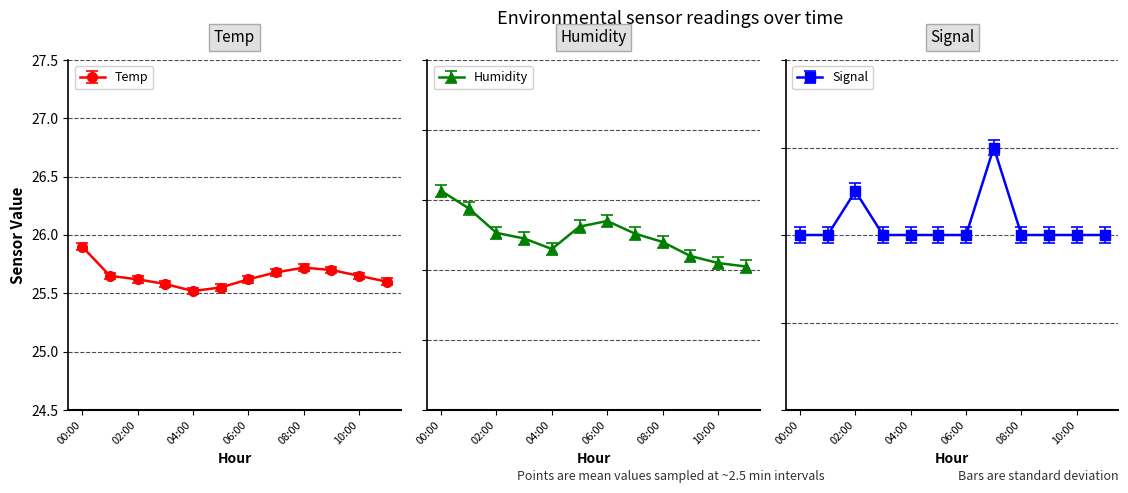

How many Temp values are between 25 and 26?

12